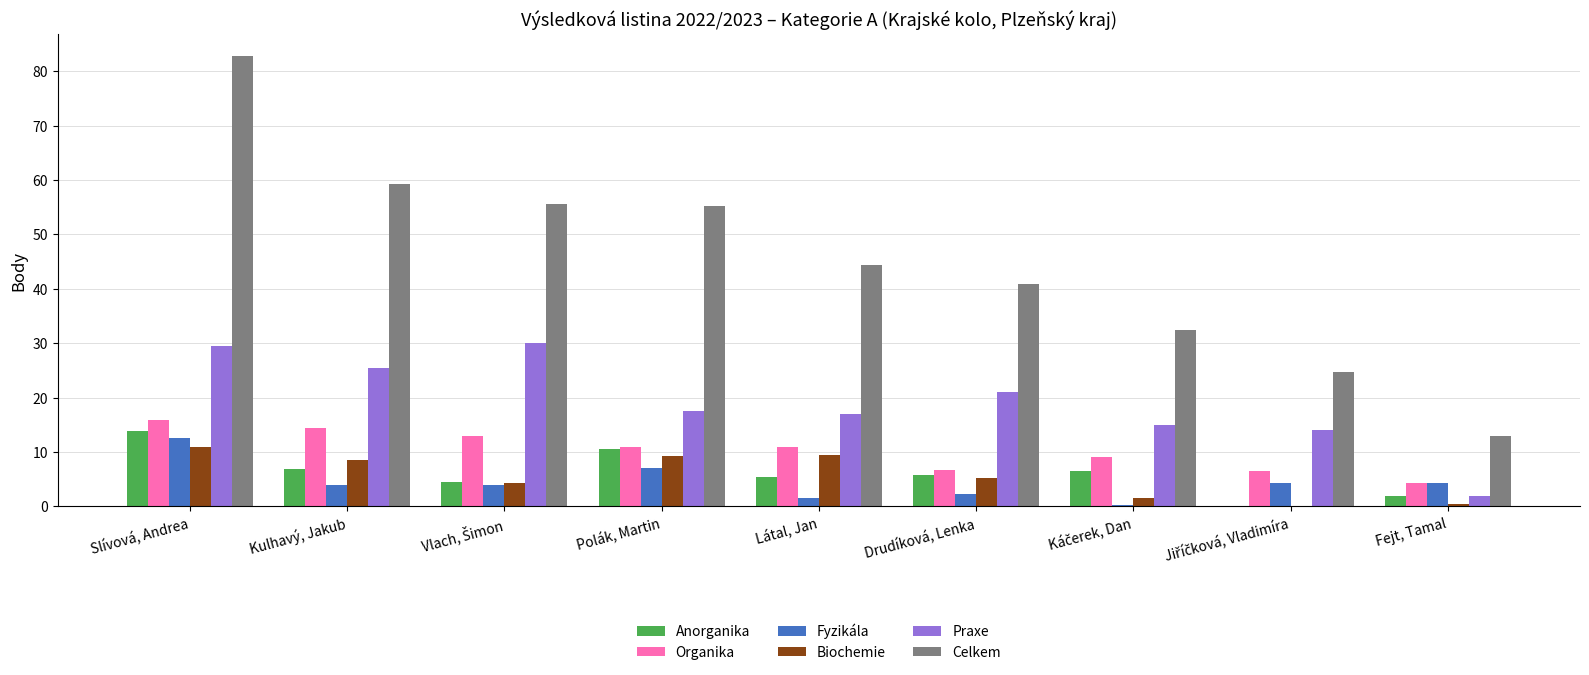

Does the chart contain stacked bars?

No